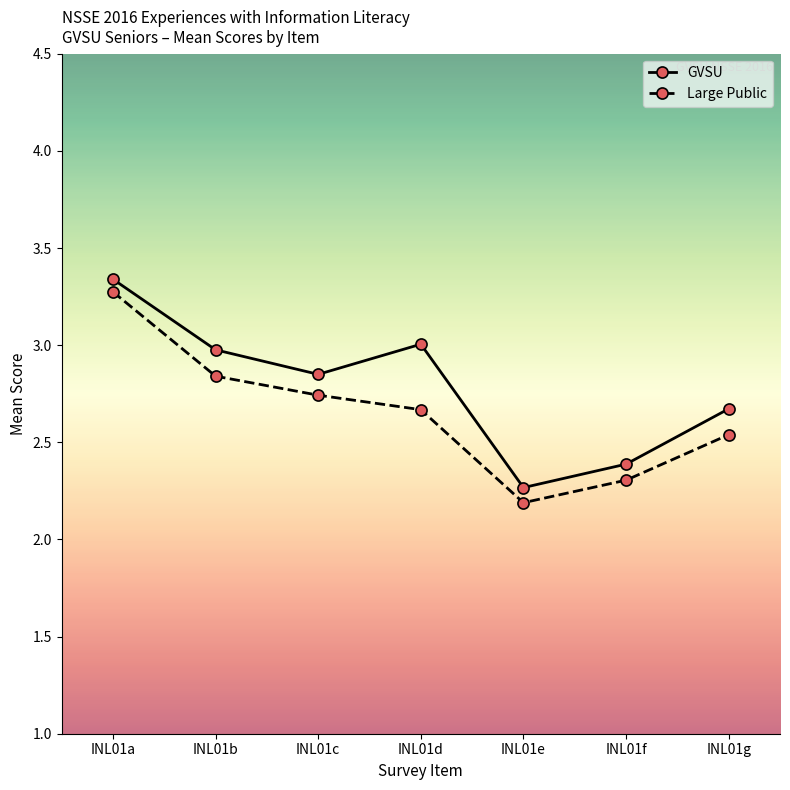

Which category has the highest value in the Large Public series?

INL01a